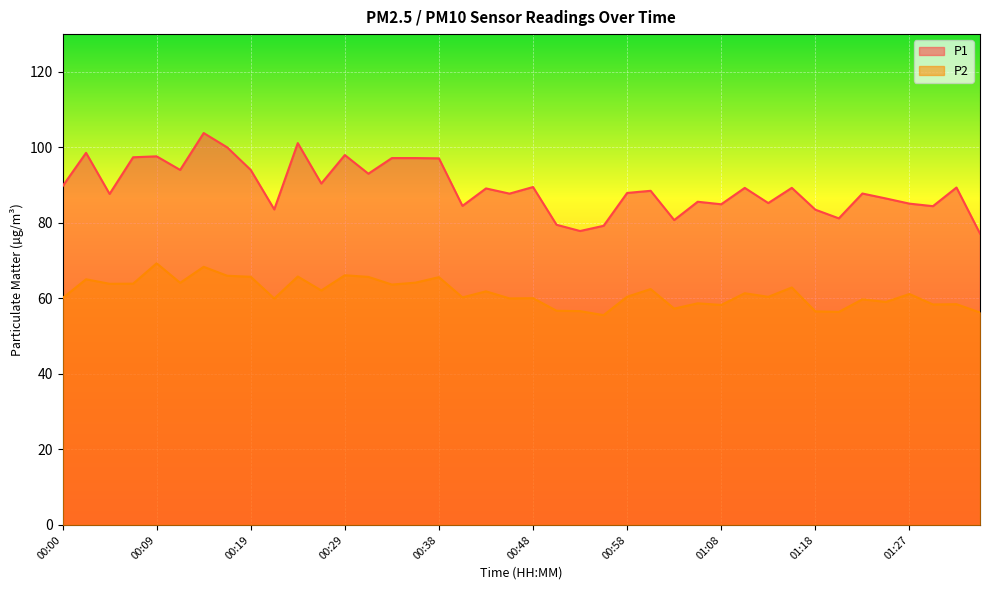

At how many categories does at least one series exceed 74?

40